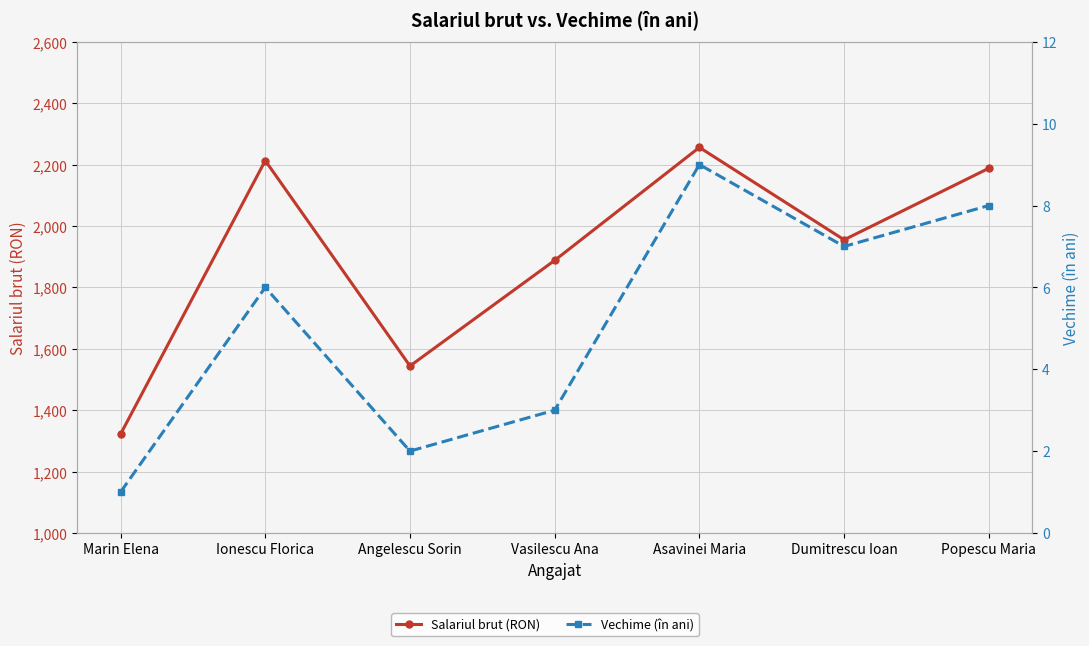

Which series changed the most between Vasilescu Ana and Popescu Maria?

Salariul brut (RON)